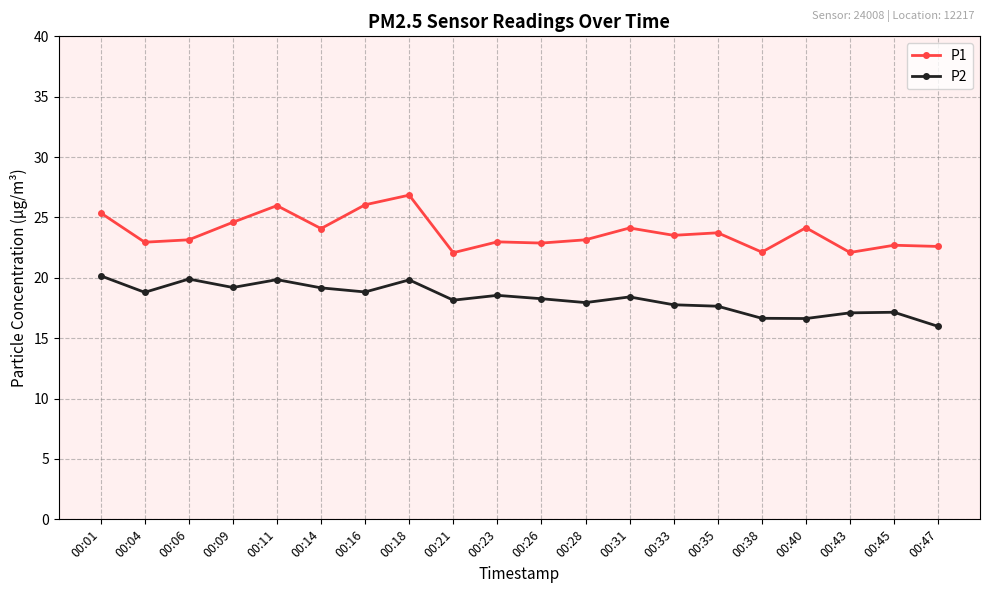

What is the difference between the second highest and minimum values in the P1 series?

4.0